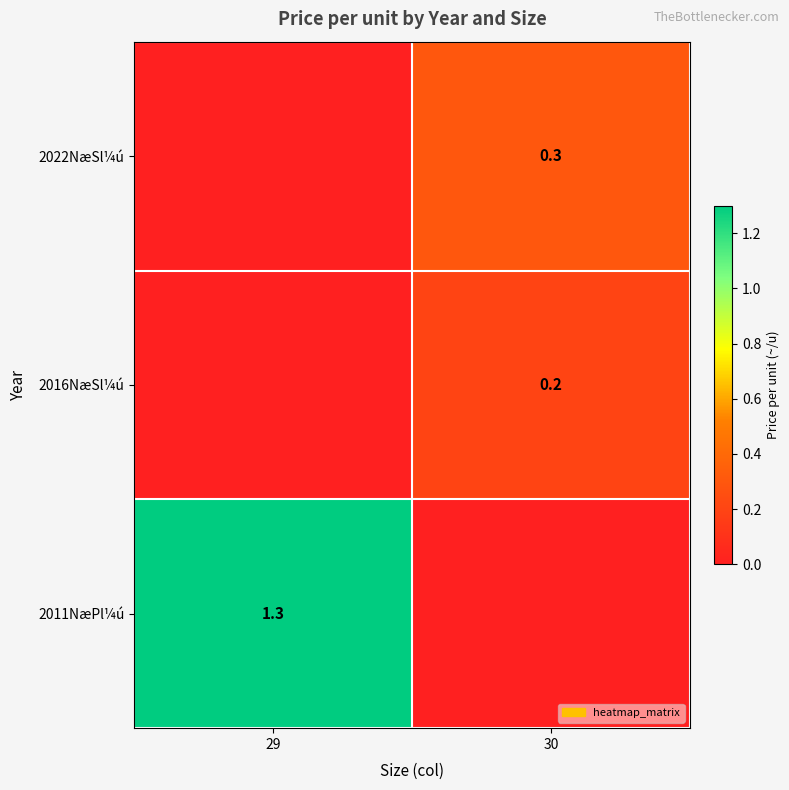

Is the value of 2022NæSl¼ú at 30 greater than the value of 2016NæSl¼ú at 30?

Yes